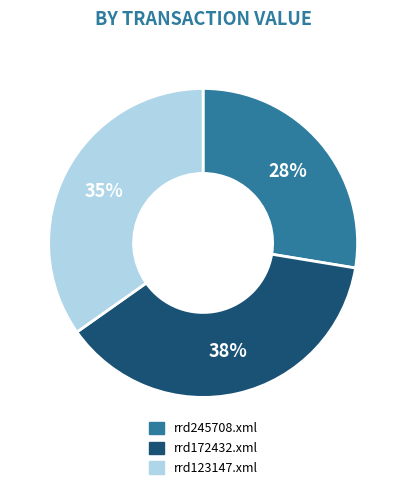

To the nearest percent, what is the difference between the largest and smallest slice percentages?

10%